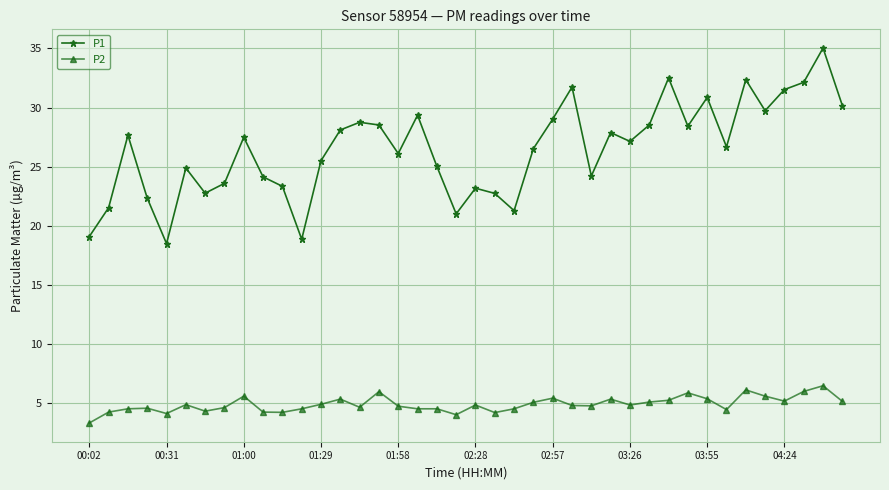

True or false: P1 has more than 0 points higher than both neighbors.

True